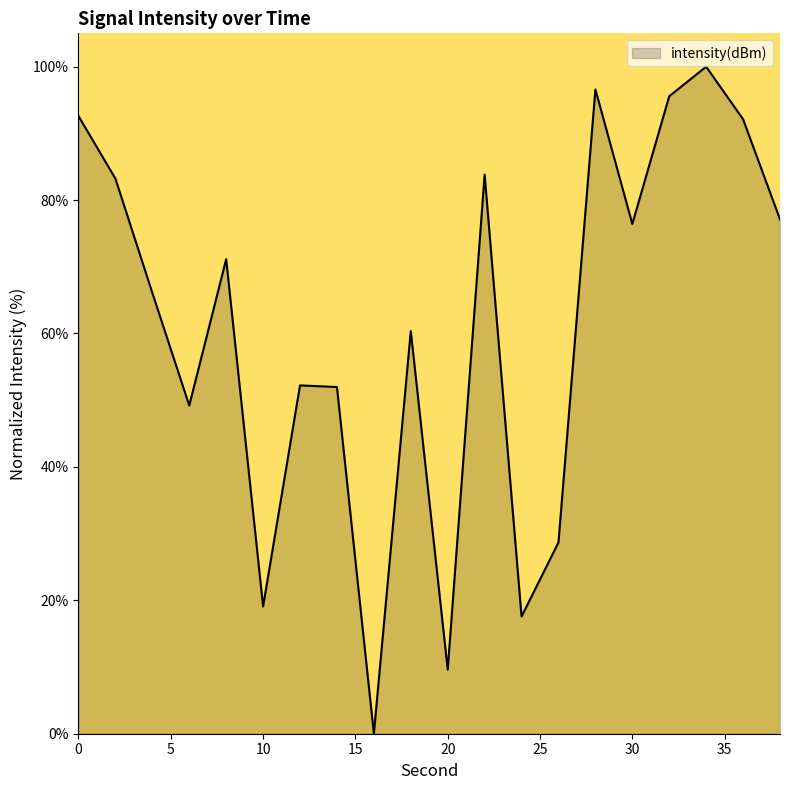

What is the maximum value shown in the chart?

100.0